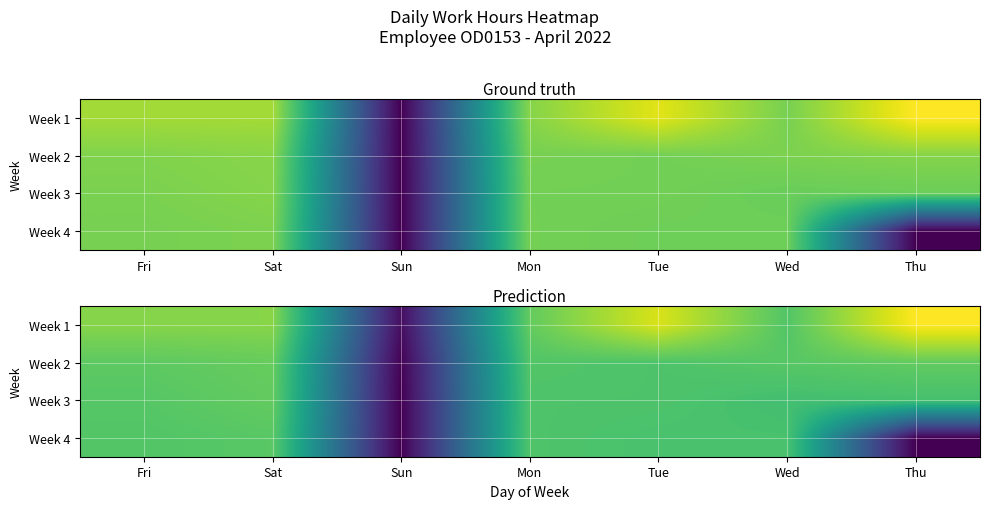

Count the number of categories in the chart.

7